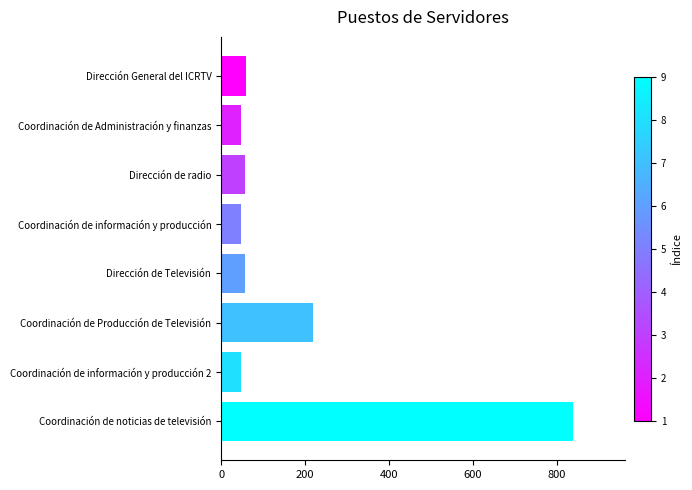

Which label corresponds to the largest value in the chart?

Coordinación de noticias de televisión